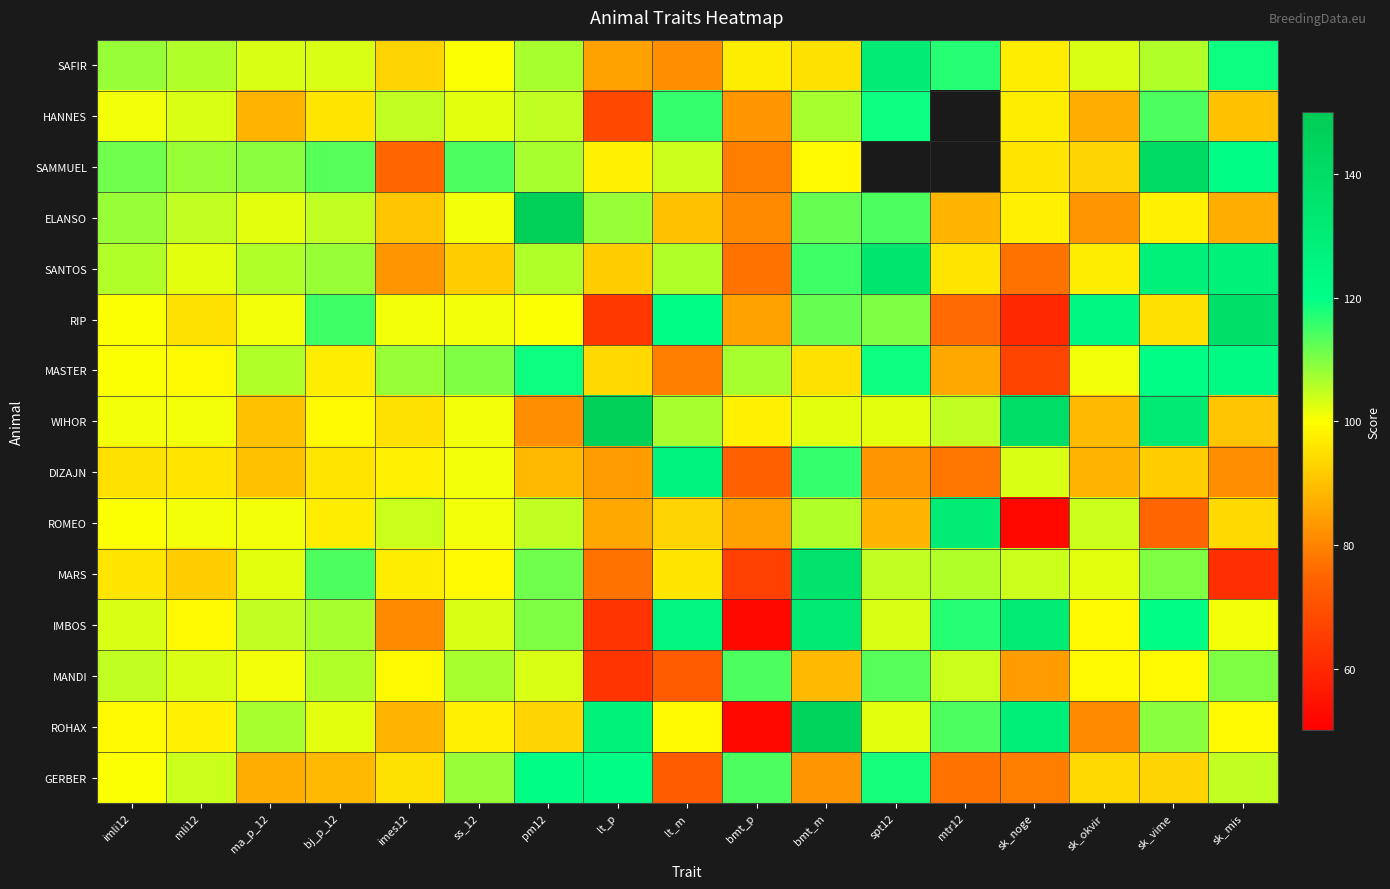

At which label does RIP first exceed 101?

bj_p_12